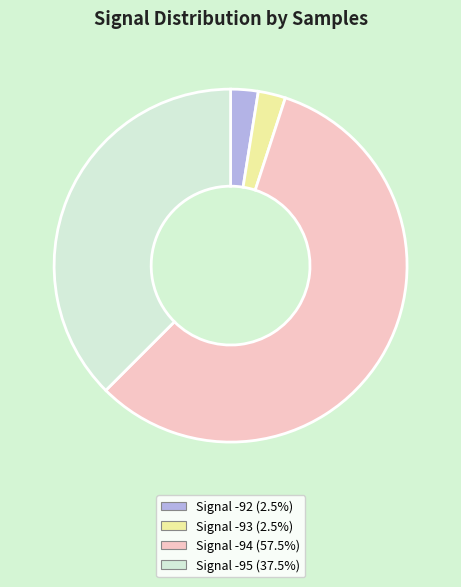

Is there a majority slice in this chart?

Yes